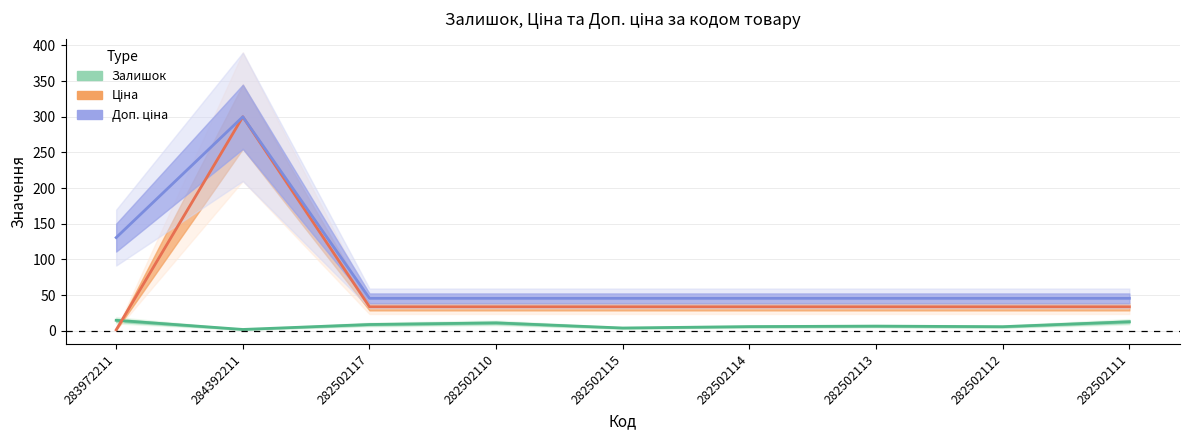

At how many categories does at least one series exceed 181?

1